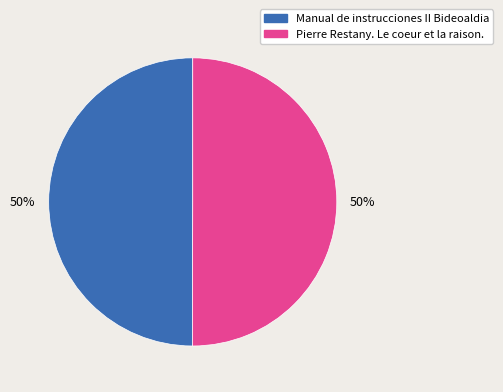

Combined, do Pierre Restany. Le coeur et la raison. and Manual de instrucciones II Bideoaldia account for over 50%?

Yes